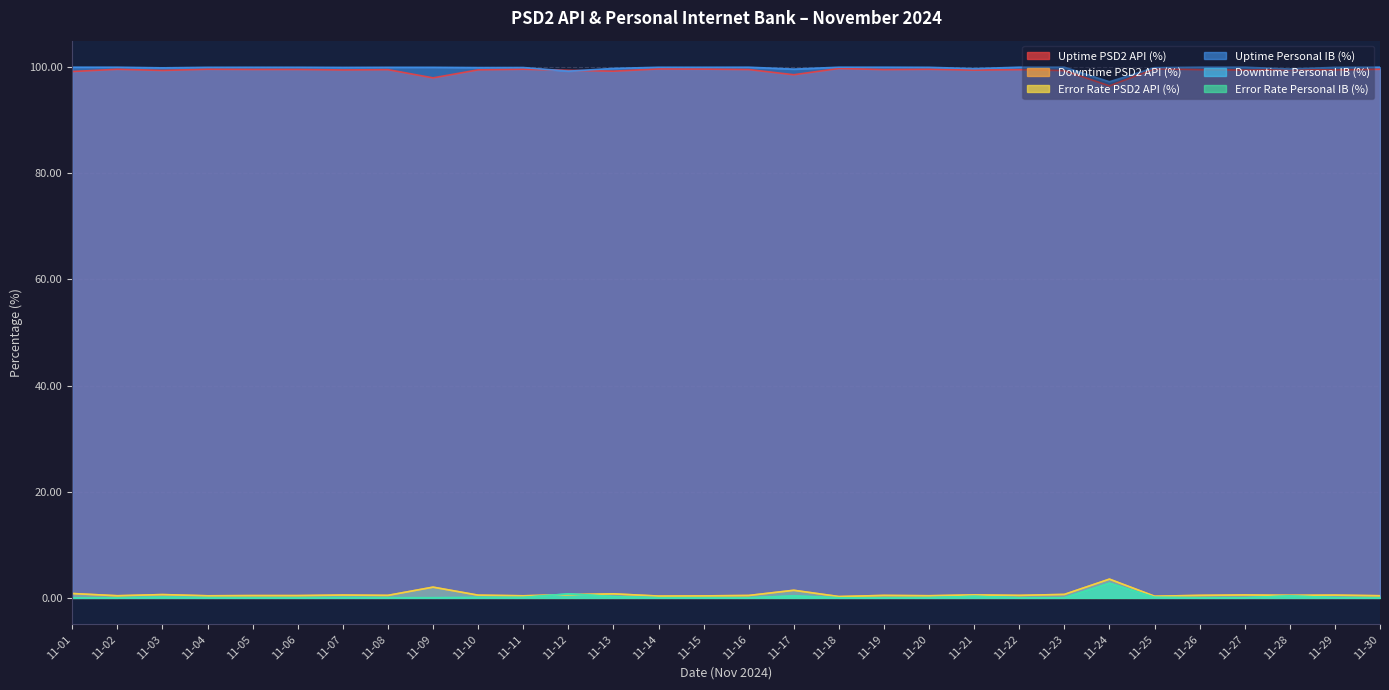

At how many categories does at least one series exceed 25?

30